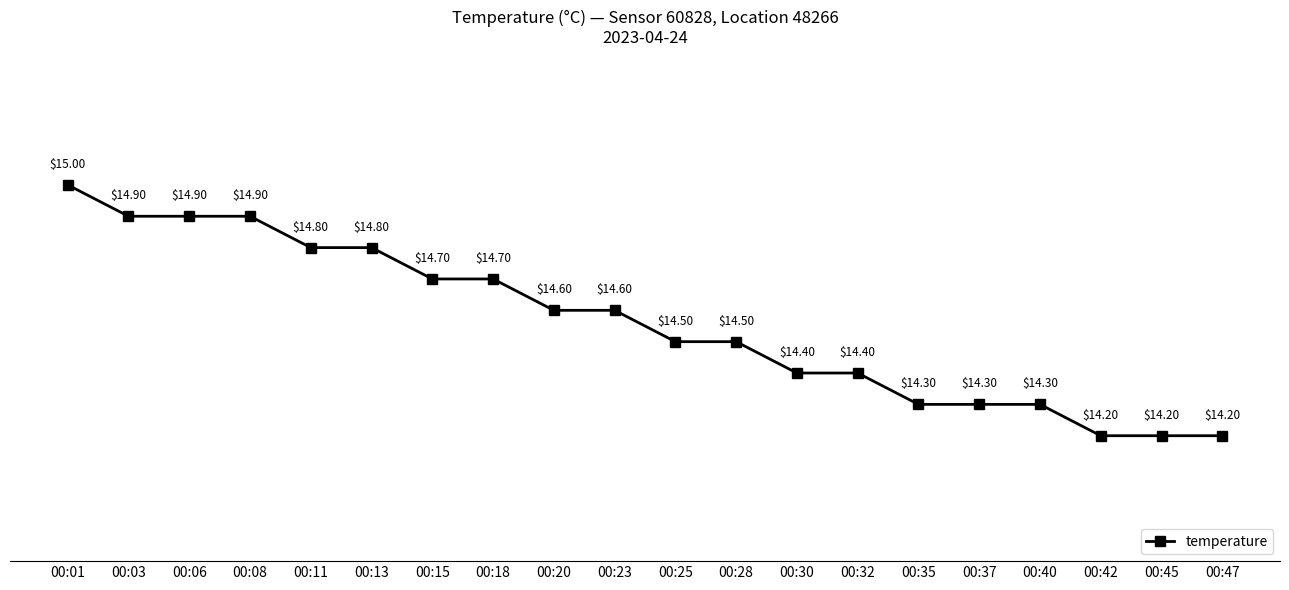

Reading left to right, extract all data points from this chart.

00:01=15.0	00:03=14.9	00:06=14.9	00:08=14.9	00:11=14.8	00:13=14.8	00:15=14.7	00:18=14.7	00:20=14.6	00:23=14.6	00:25=14.5	00:28=14.5	00:30=14.4	00:32=14.4	00:35=14.3	00:37=14.3	00:40=14.3	00:42=14.2	00:45=14.2	00:47=14.2